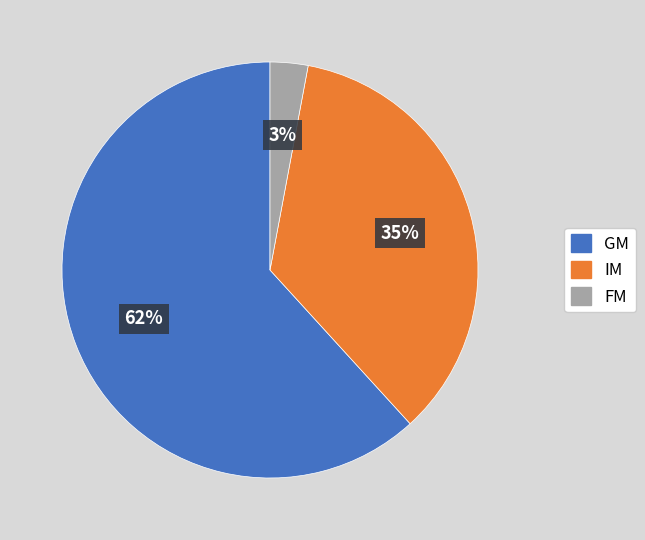

To the nearest percent, what percentage of the pie is FM?

3%